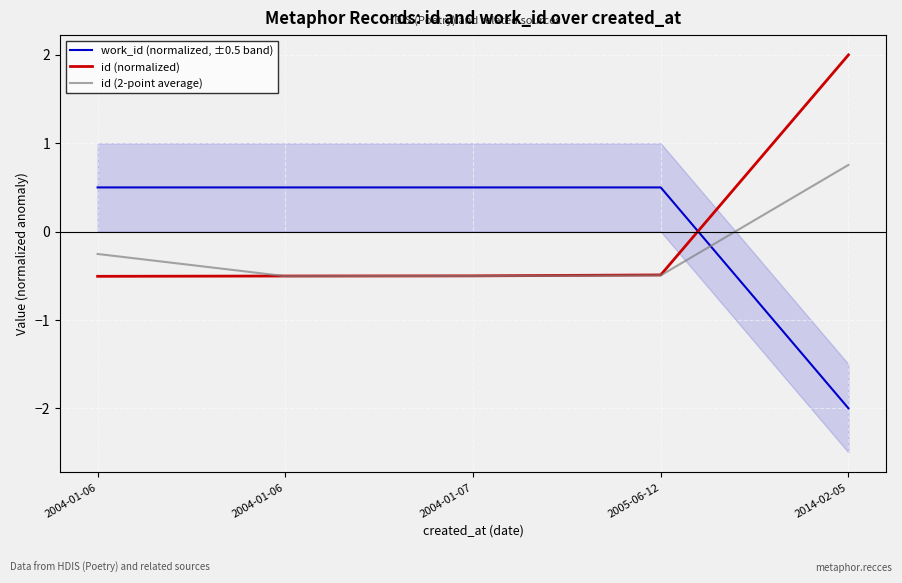

What is the total value across all series at 2005-06-12?

-0.5